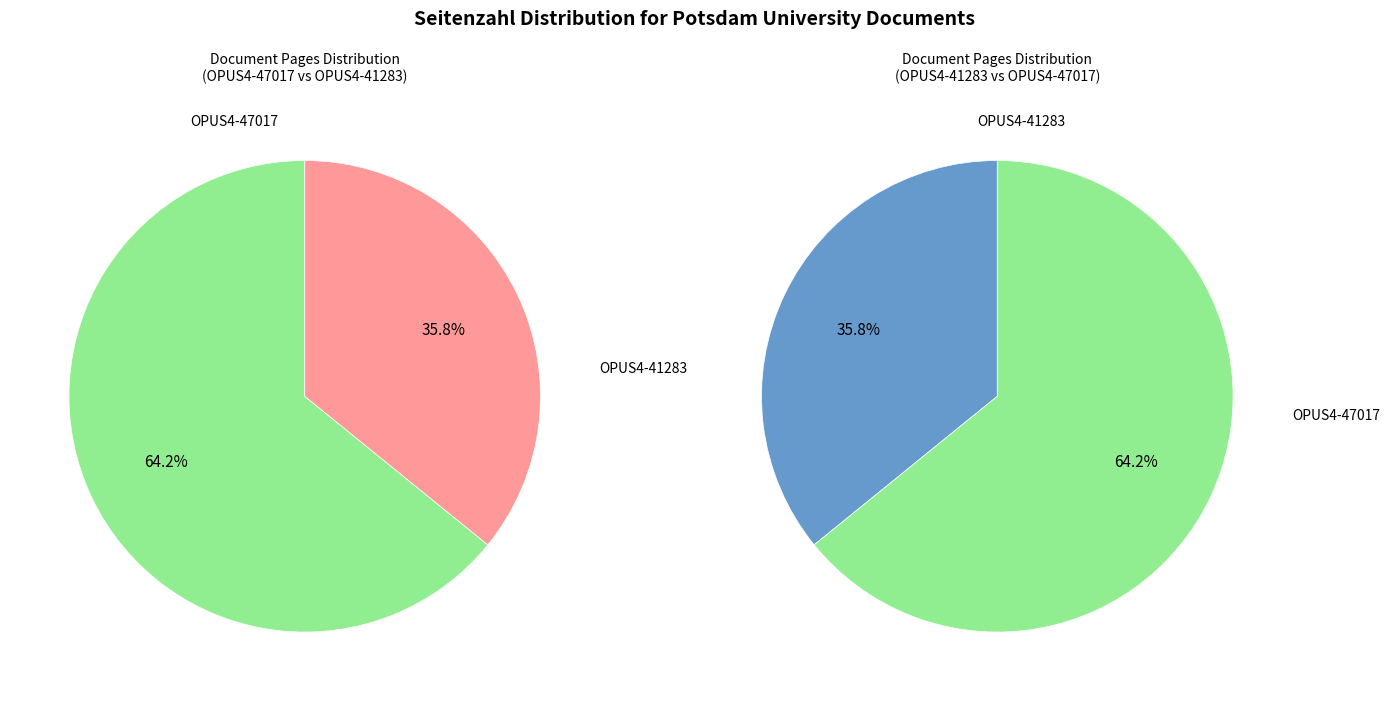

Which category accounts for the majority?

OPUS4-47017